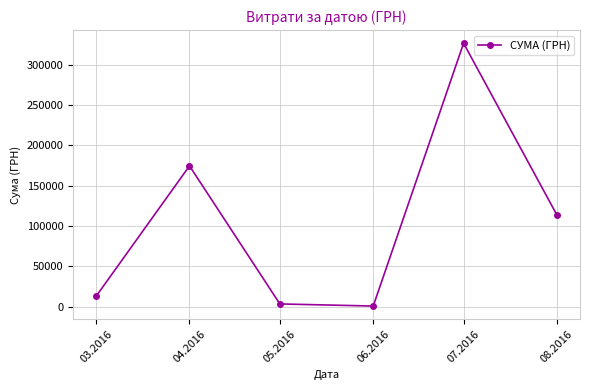

The chart shows a value of 326572.3 at 07.2016. True or false?

True